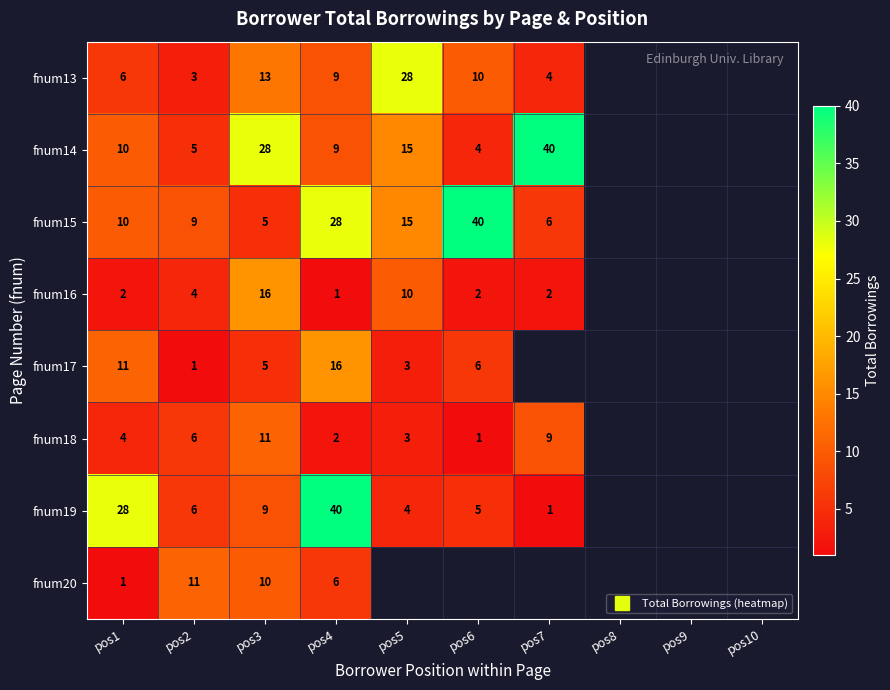

Which has a higher value, pos9 or pos2?

pos2